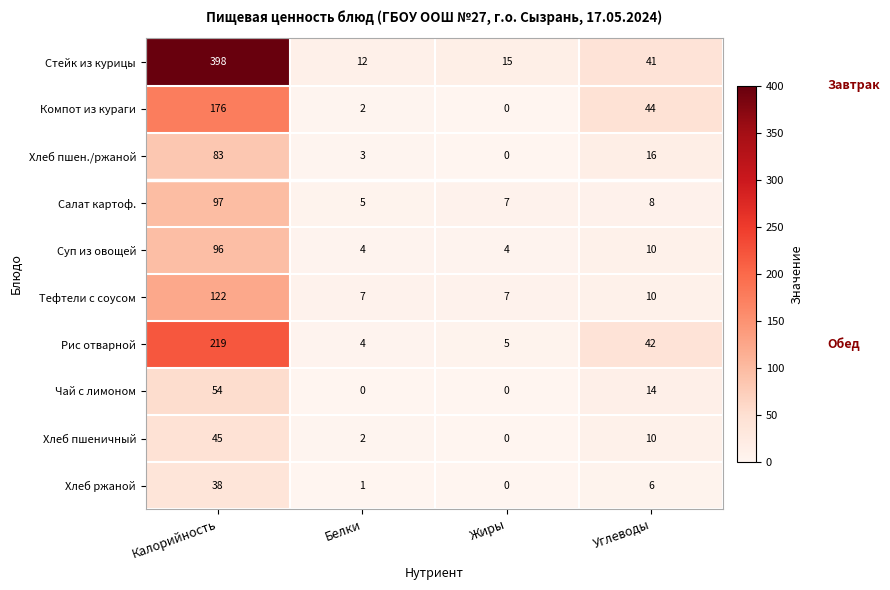

How many distinct data groups are displayed?

10